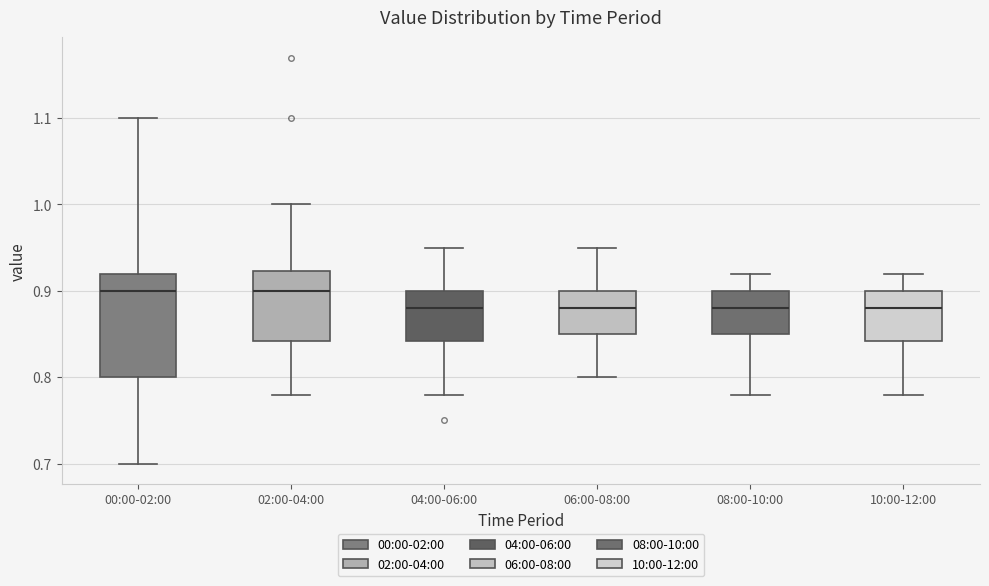

Reading left to right, read every box against the y-axis: the position of its median line, the range the box covers, and the ends of its whiskers. The values are not printed on the chart, so give them approximately, as read against the axis.

00:00-02:00: median 0.90, box 0.80 to 0.92, whiskers 0.70 to 1.10
02:00-04:00: median 0.90, box 0.84 to 0.92, whiskers 0.78 to 1.00
04:00-06:00: median 0.88, box 0.84 to 0.90, whiskers 0.78 to 0.95
06:00-08:00: median 0.88, box 0.85 to 0.90, whiskers 0.80 to 0.95
08:00-10:00: median 0.88, box 0.85 to 0.90, whiskers 0.78 to 0.92
10:00-12:00: median 0.88, box 0.84 to 0.90, whiskers 0.78 to 0.92